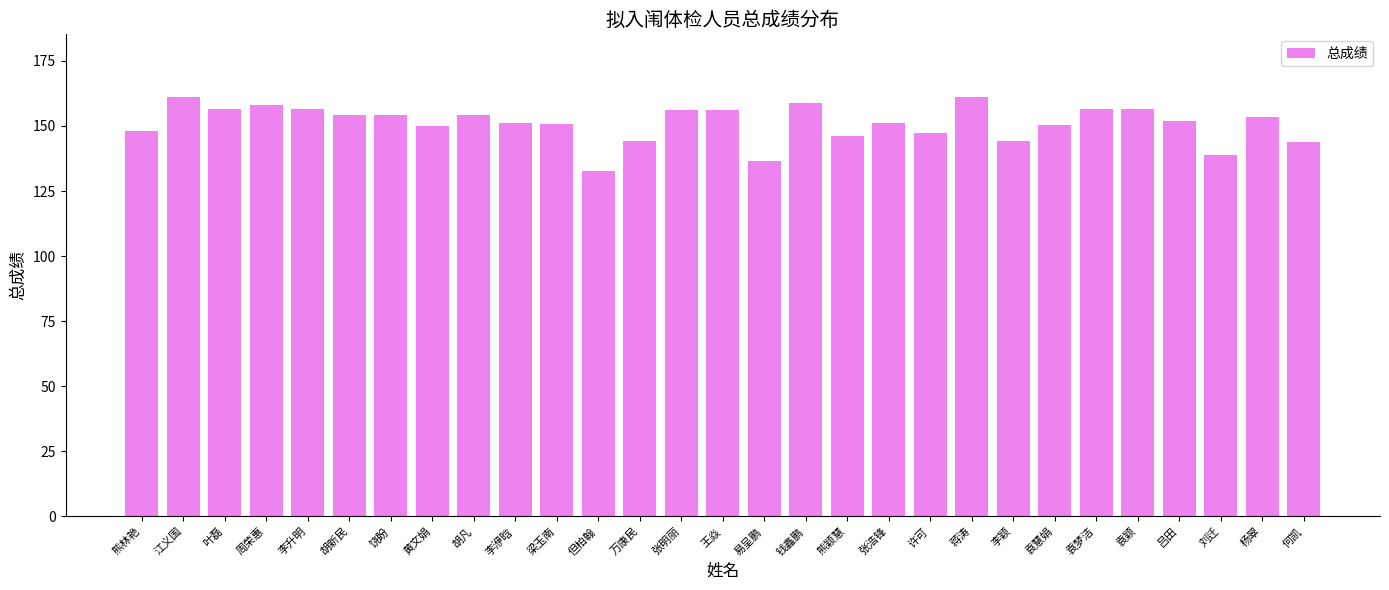

The chart shows a value of 144.1 at 万康民. True or false?

True